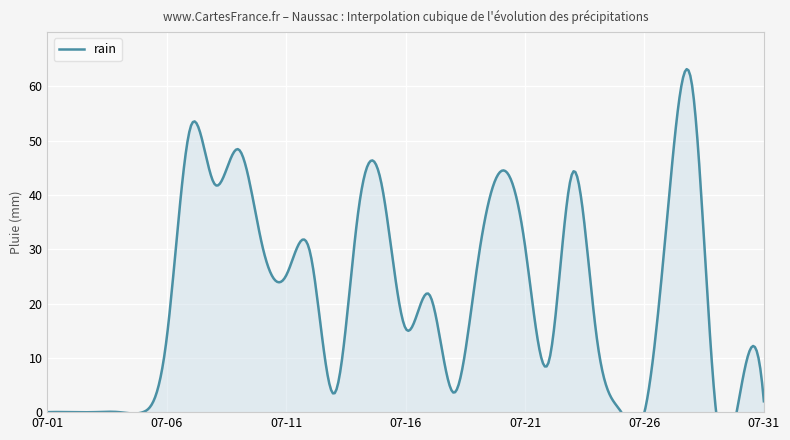

True or false: there are more than 1 points higher than both neighbors.

True